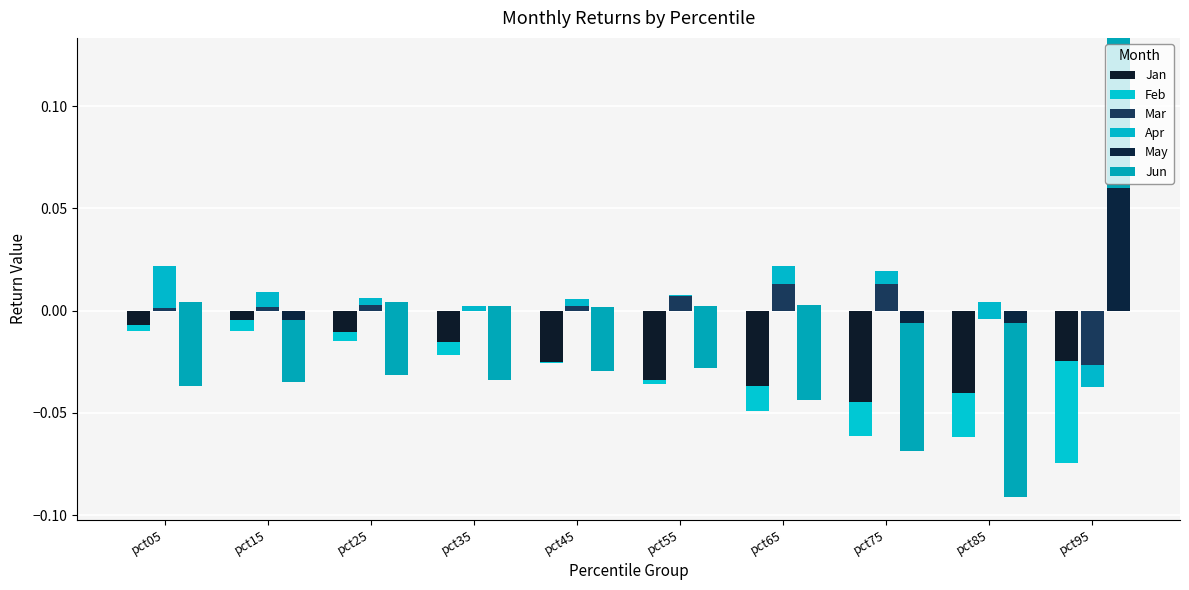

Reading right to left, extract all data points from this chart.

Jan: pct95=-0.0	pct85=-0.0	pct75=-0.0	pct65=-0.0	pct55=-0.0	pct45=-0.0	pct35=-0.0	pct25=-0.0	pct15=-0.0	pct05=-0.0
Feb: pct95=-0.1	pct85=-0.0	pct75=-0.0	pct65=-0.0	pct55=-0.0	pct45=-0.0	pct35=0.0	pct25=0.0	pct15=0.0	pct05=-0.0
Mar: pct95=-0.0	pct85=-0.0	pct75=0.0	pct65=0.0	pct55=0.0	pct45=0.0	pct35=-0.0	pct25=0.0	pct15=0.0	pct05=0.0
Apr: pct95=0.0	pct85=0.0	pct75=0.0	pct65=0.0	pct55=-0.0	pct45=0.0	pct35=0.0	pct25=0.0	pct15=0.0	pct05=0.0
May: pct95=0.1	pct85=-0.0	pct75=-0.0	pct65=0.0	pct55=0.0	pct45=0.0	pct35=0.0	pct25=0.0	pct15=-0.0	pct05=0.0
Jun: pct95=-0.1	pct85=-0.1	pct75=-0.1	pct65=-0.0	pct55=-0.0	pct45=-0.0	pct35=-0.0	pct25=-0.0	pct15=-0.0	pct05=-0.0